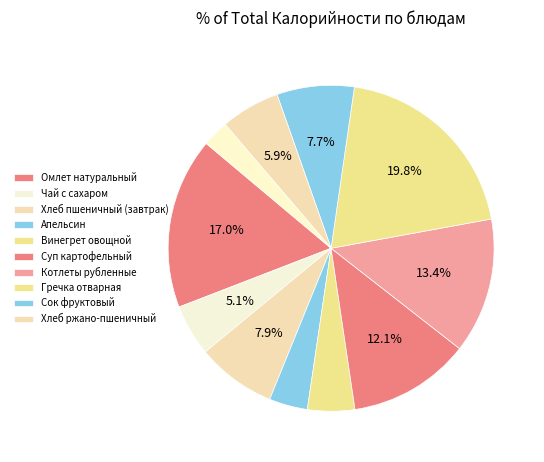

How many segments does this pie chart have?

11